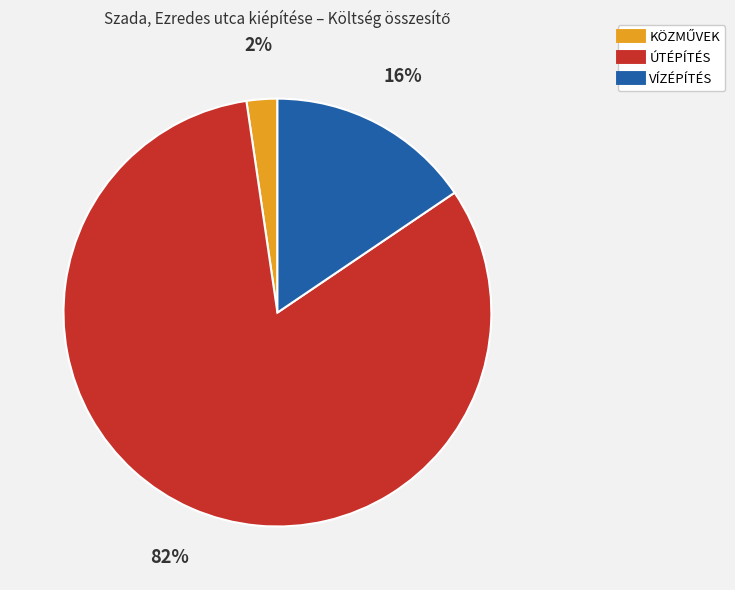

What percentage is the ÚTÉPÍTÉS slice, to the nearest percent?

82%